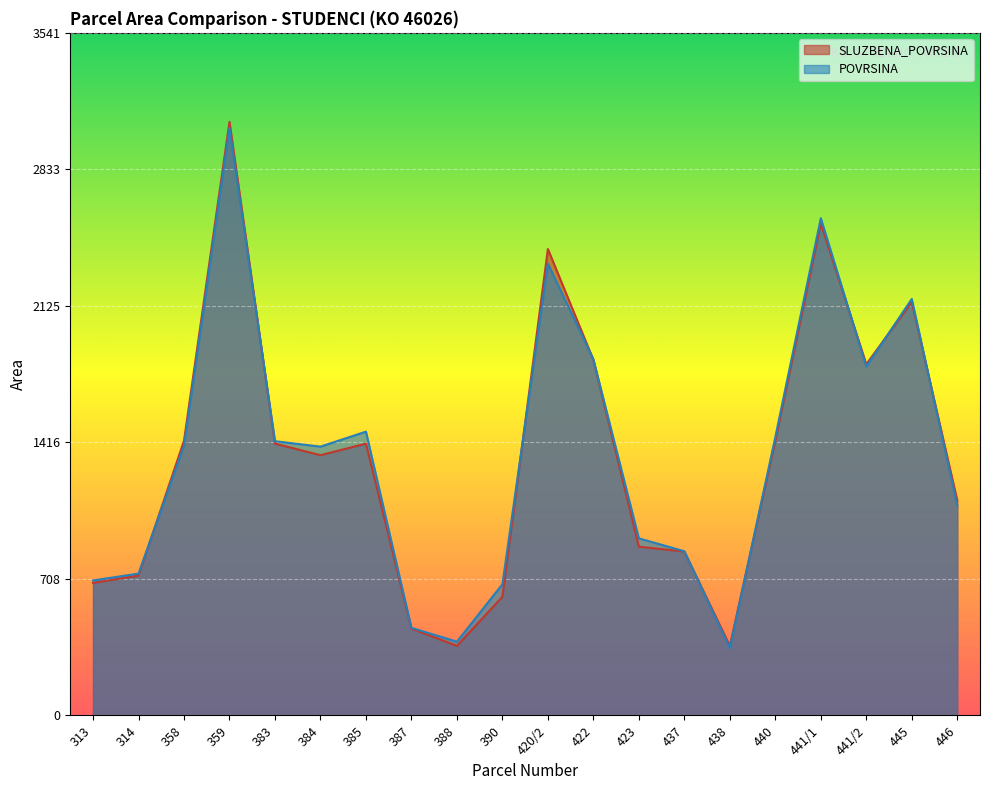

What is the minimum value shown in the chart?

348.5